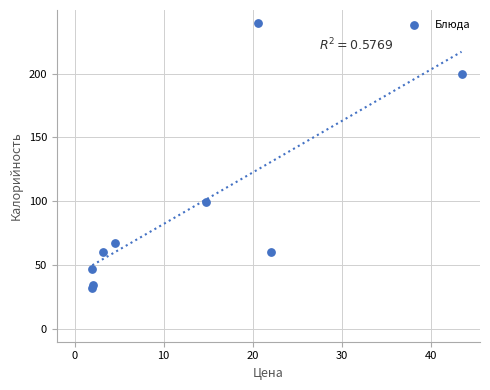

What Y value in the scatter plot is closest to 135?

99.1